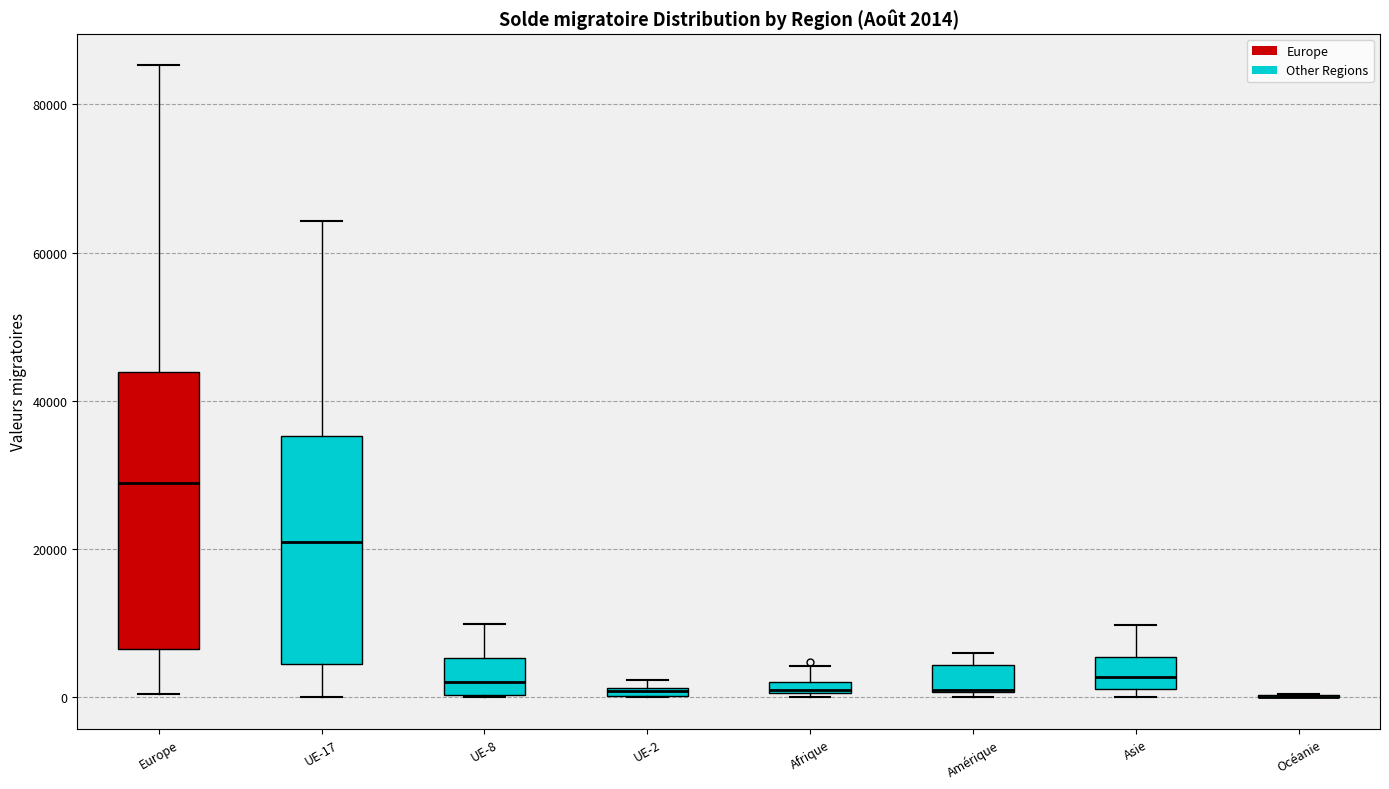

Comparing the boxes themselves (not the whiskers), which one is the tallest?

Europe